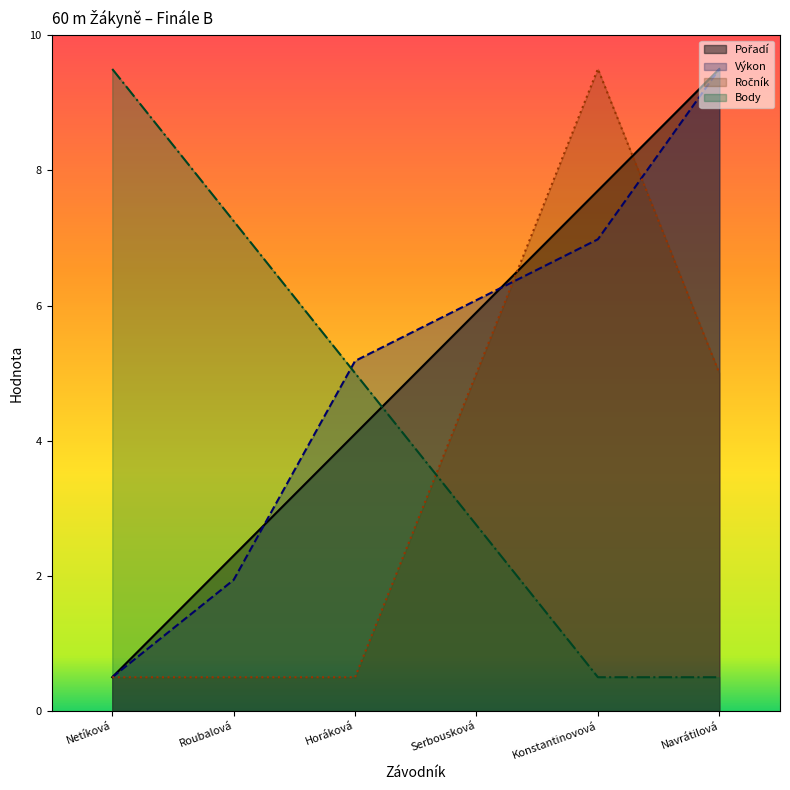

Is the value of Ročník at Roubalová greater than the value of Výkon at Horáková?

No